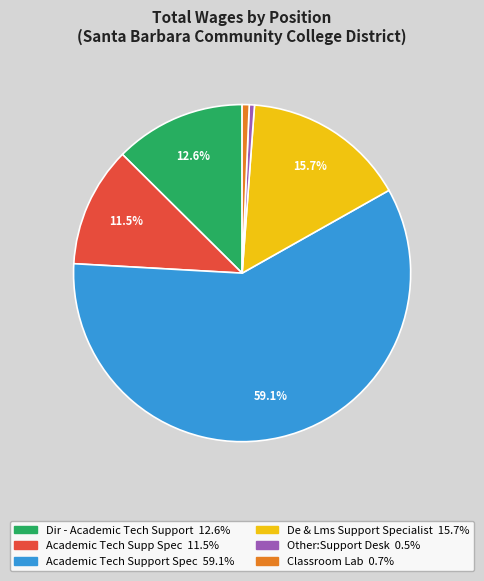

How much of the chart is everything except Dir - Academic Tech Support?

87.4%